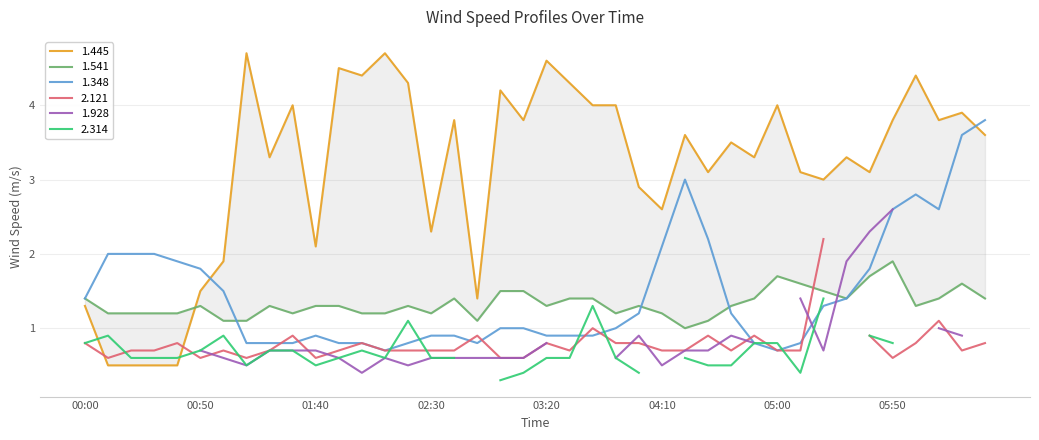

What is the highest value of the 1.348 series?

3.8